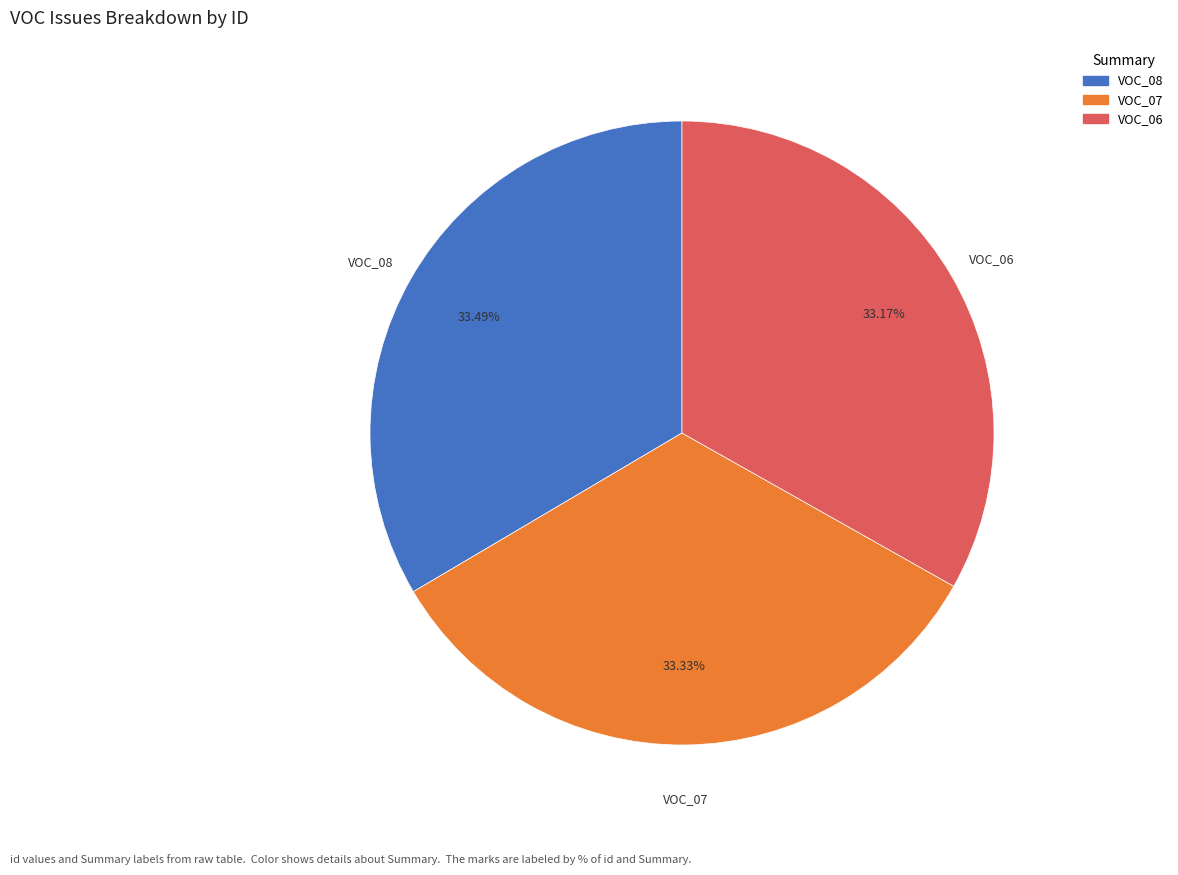

Does any single category account for the majority?

No